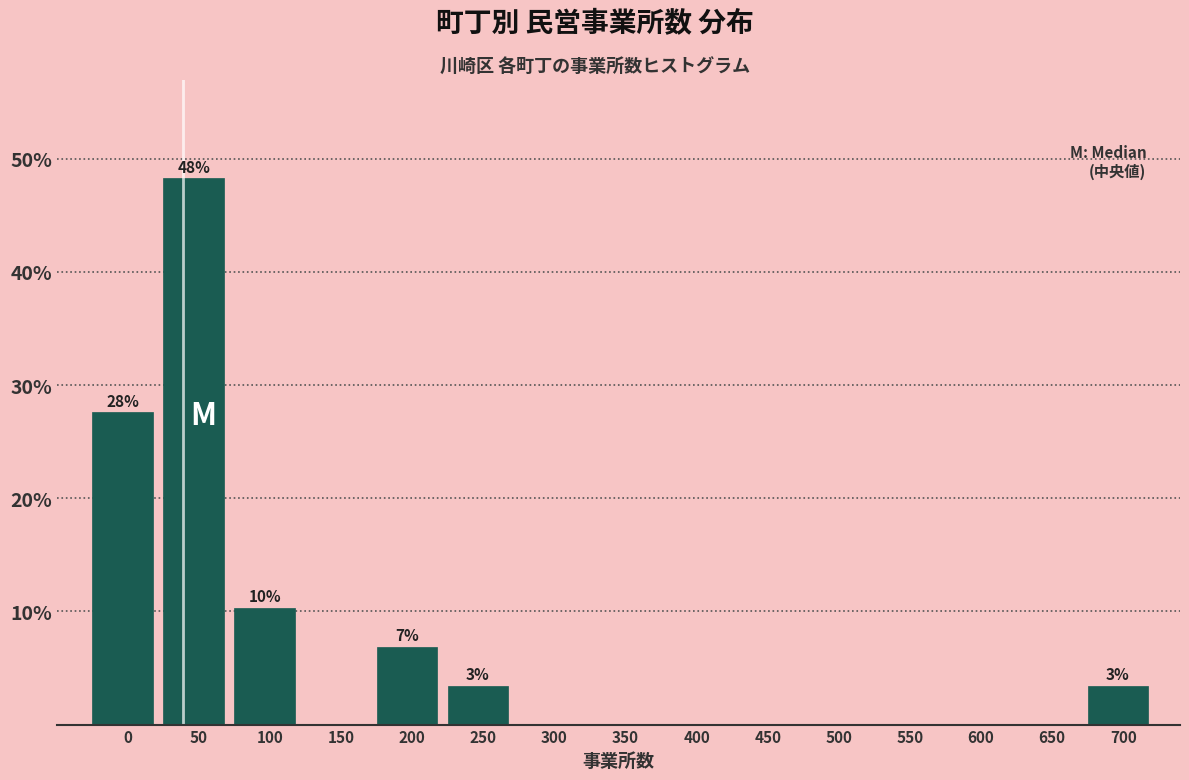

Reading left to right, what are all the values shown in this chart?

0=27.6	50=48.3	100=10.3	150=0.0	200=6.9	250=3.4	300=0.0	350=0.0	400=0.0	450=0.0	500=0.0	550=0.0	600=0.0	650=0.0	700=3.4